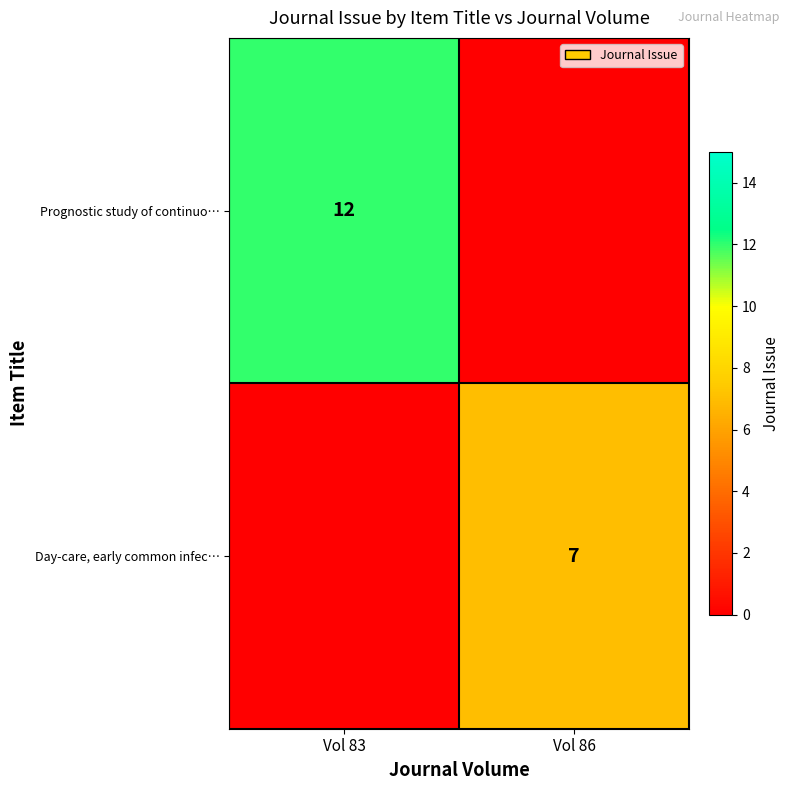

True or false: Prognostic study of continuo… has a value of 12 at Vol 83.

True